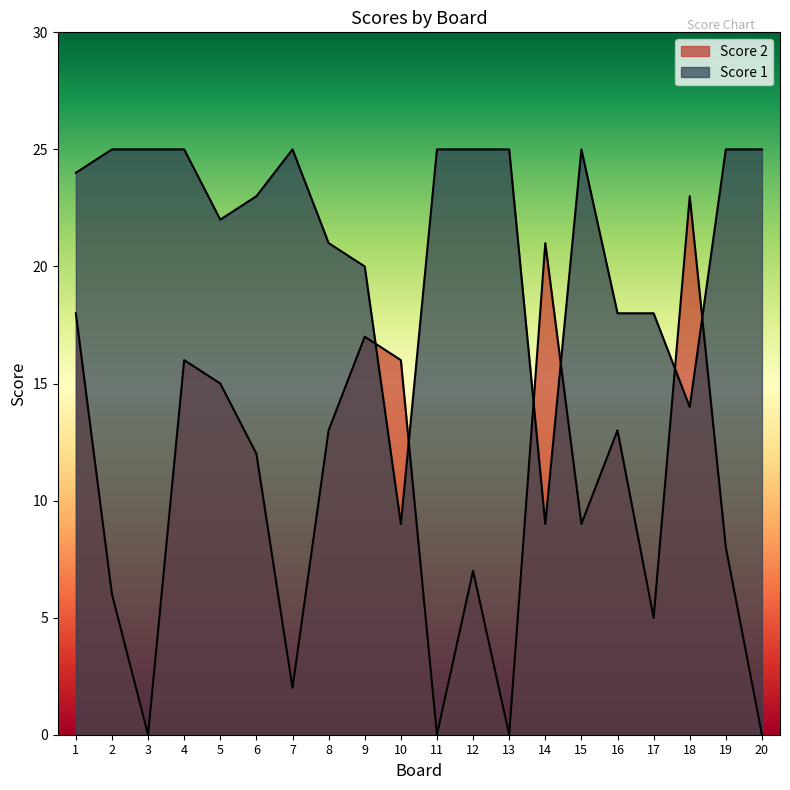

List the labels in order of Score 1 value, smallest first.

10, 14, 18, 16, 17, 9, 8, 5, 6, 1, 2, 3, 4, 7, 11, 12, 13, 15, 19, 20